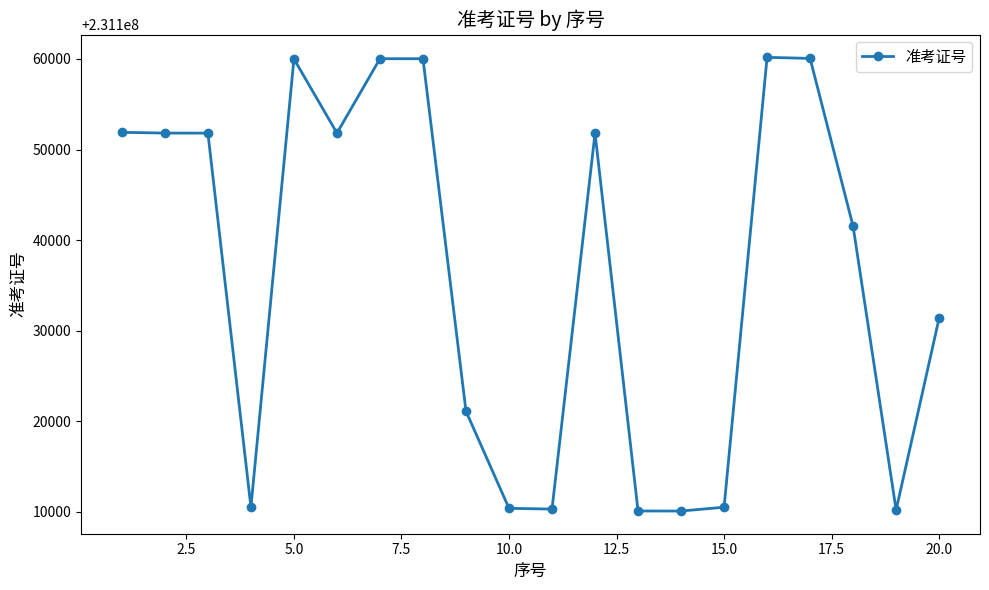

How many data points are less than 231151813?

10